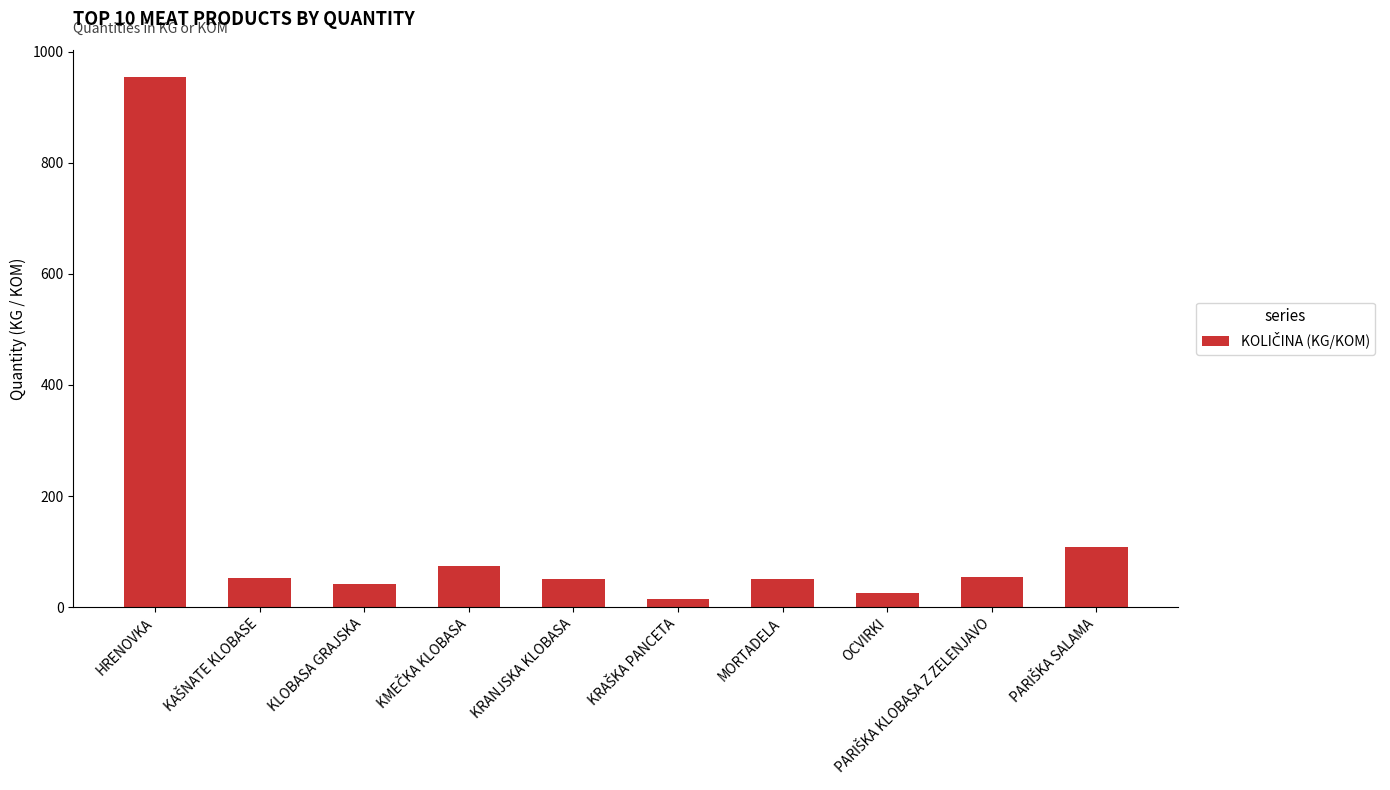

The chart shows a value of 1485 at HRENOVKA. True or false?

False